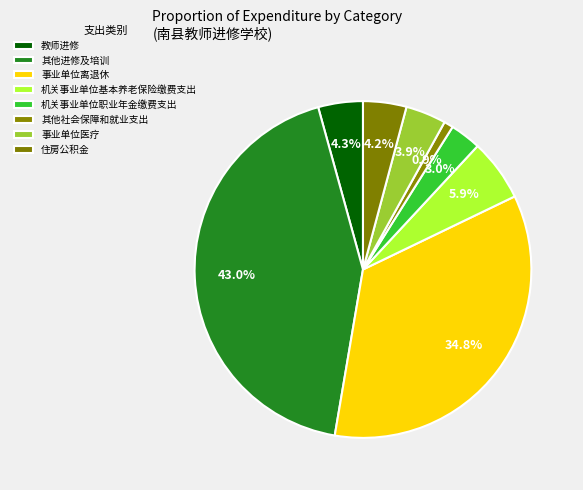

Combined, do 事业单位医疗 and 住房公积金 account for over 50%?

No